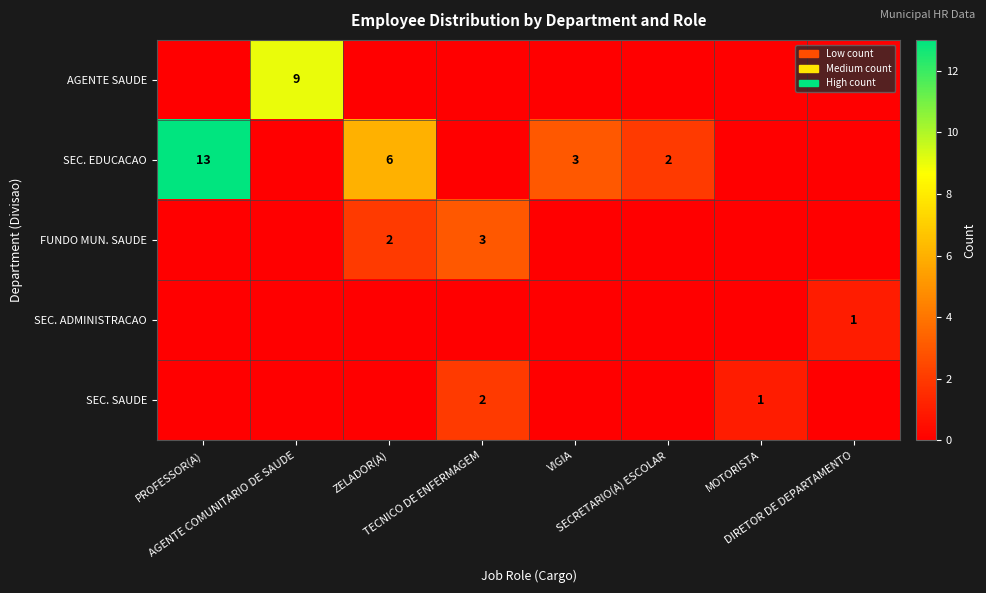

What is the difference between the highest and lowest values at AGENTE COMUNITARIO DE SAUDE?

9